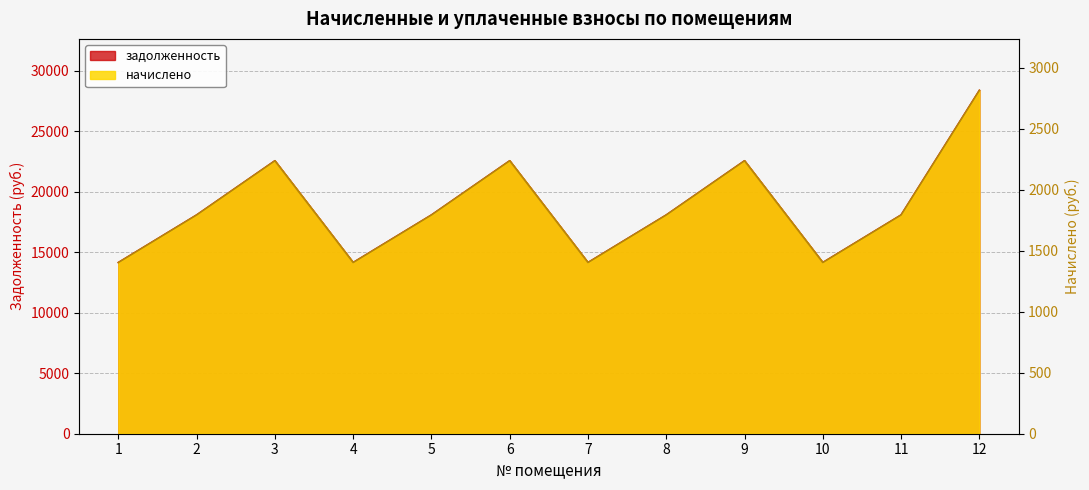

What is the value of the начислено point at the 2nd from the left?

1794.0